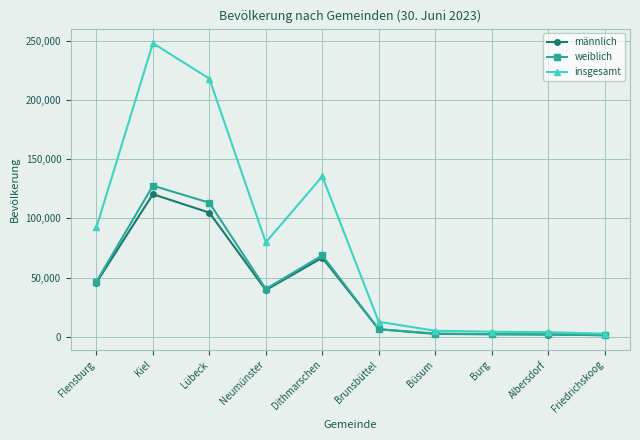

Where is männlich nearest to the value 60836?

Dithmarschen